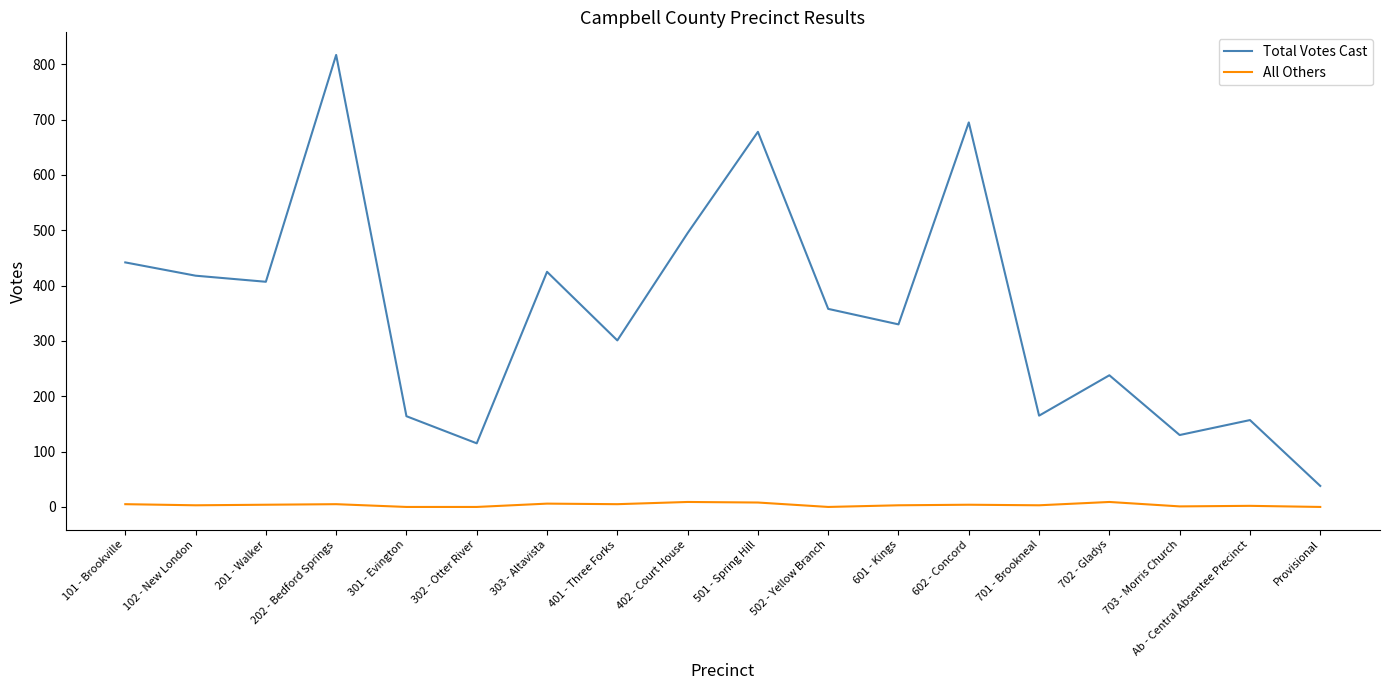

True or false: Total Votes Cast and All Others intersect in this chart.

False